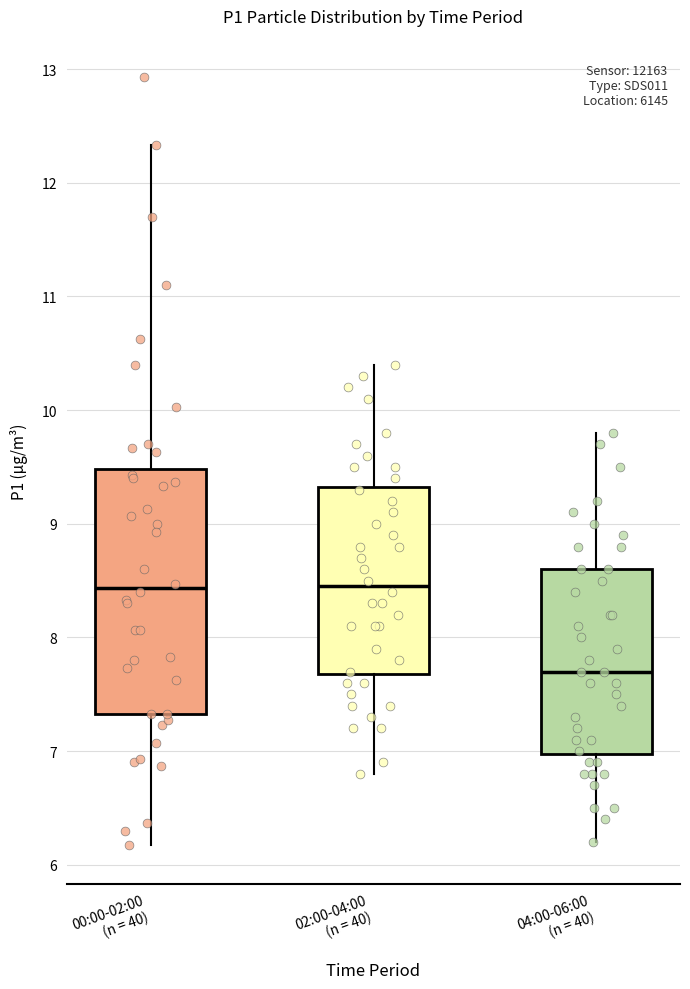

Which box is the tallest, from its lower edge to its upper edge?

00:00-02:00 (n = 40)